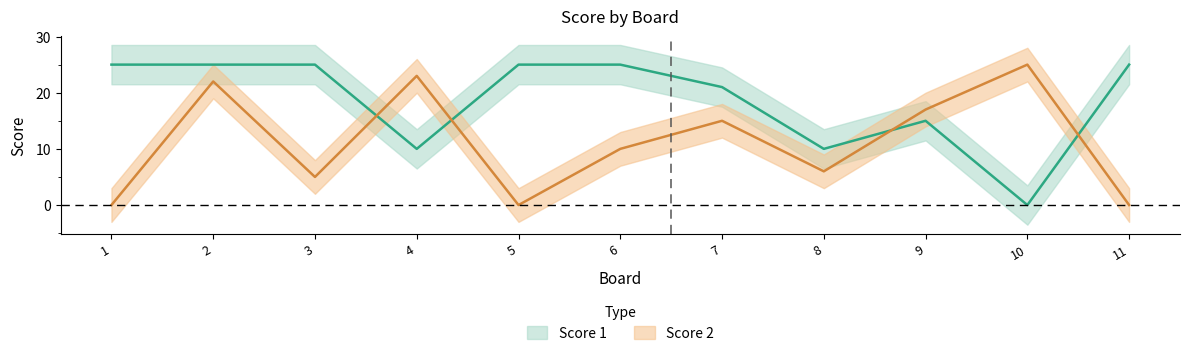

At which category does Score 1 reach its first local valley?

4